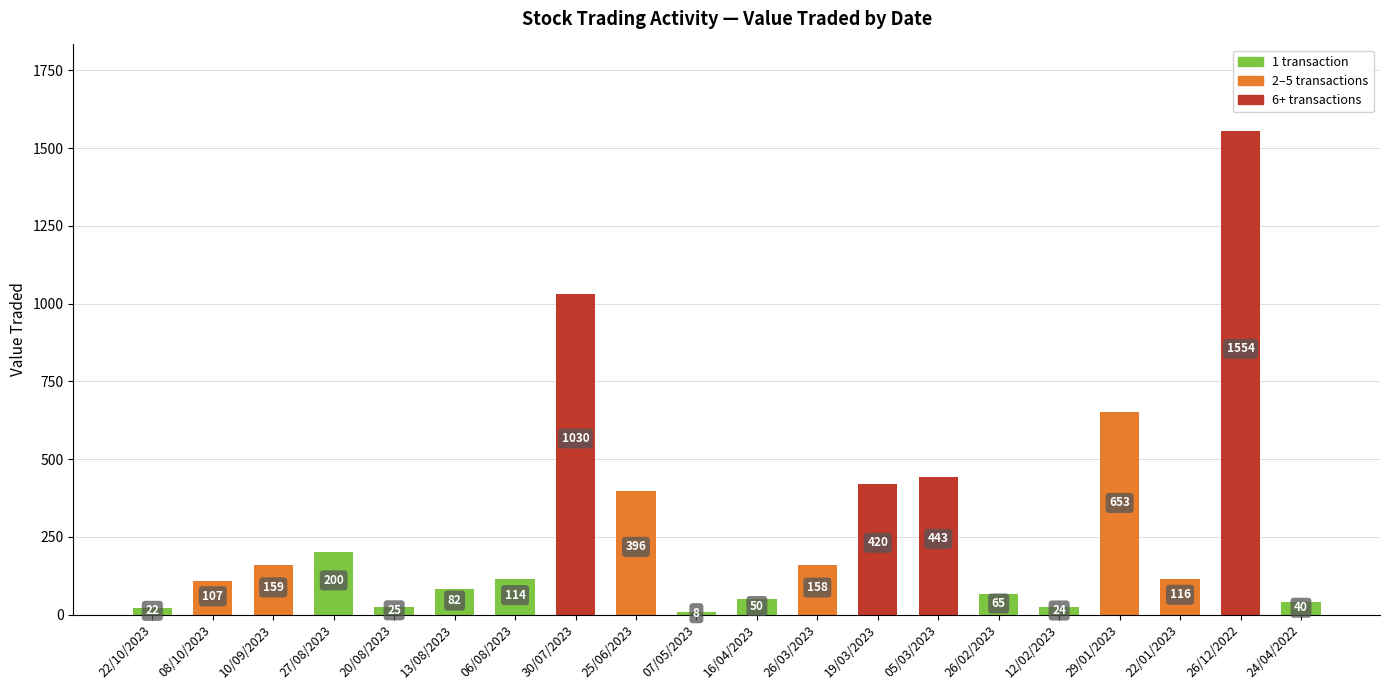

Which has a higher value, 12/02/2023 or 06/08/2023?

06/08/2023